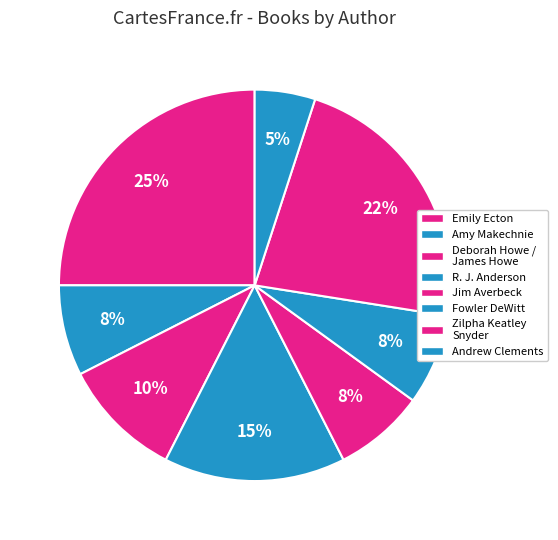

Do Deborah Howe / James Howe and Fowler DeWitt together represent more than half of the pie?

No